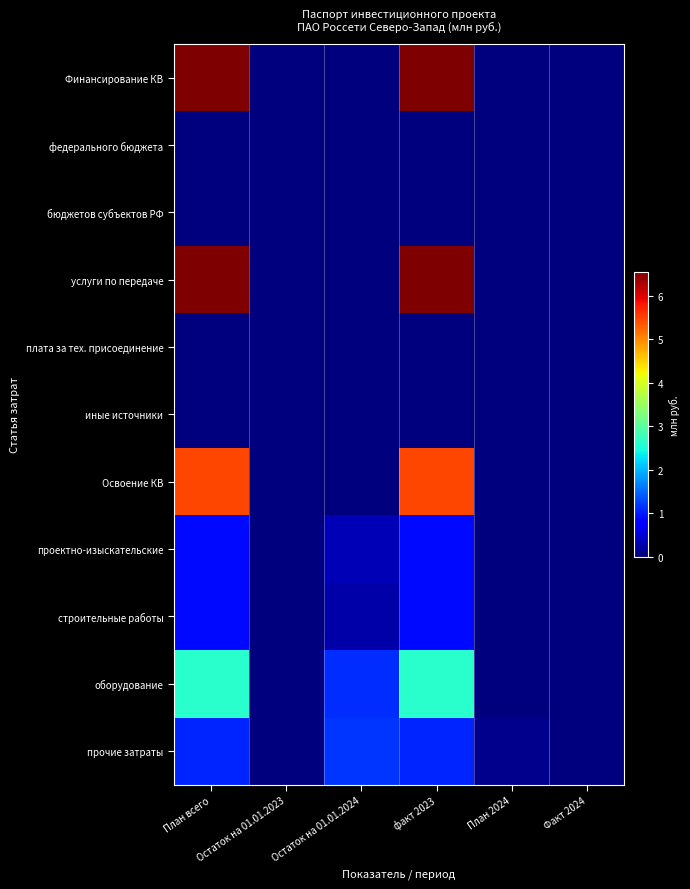

List the series in order of their peak value, lowest first.

федерального бюджета, бюджетов субъектов РФ, плата за тех. присоединение, иные источники, проектно-изыскательские, строительные работы, прочие затраты, оборудование, Освоение КВ, Финансирование КВ, услуги по передаче